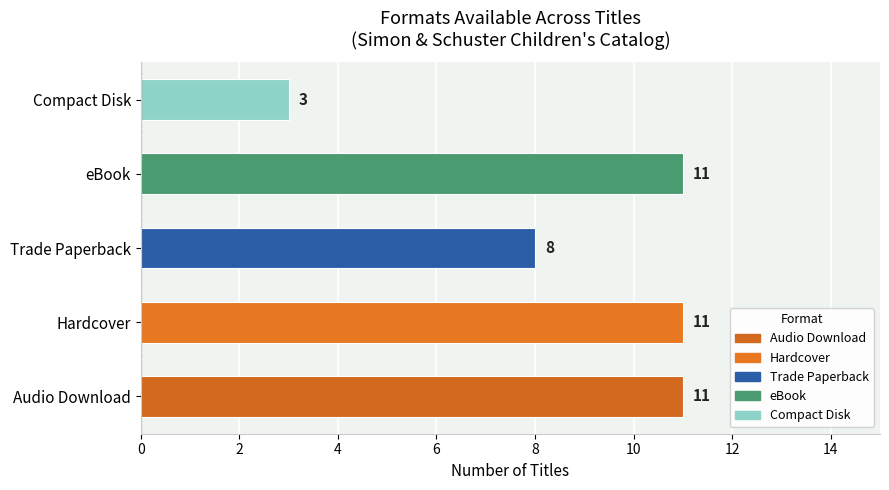

The chart shows a value of 11 at Audio Download. True or false?

True